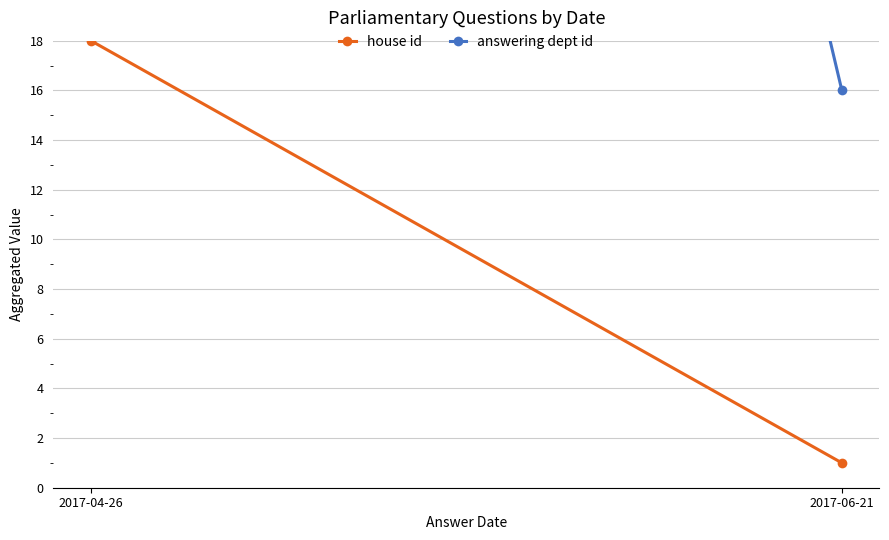

At how many categories does at least one series exceed 89?

1